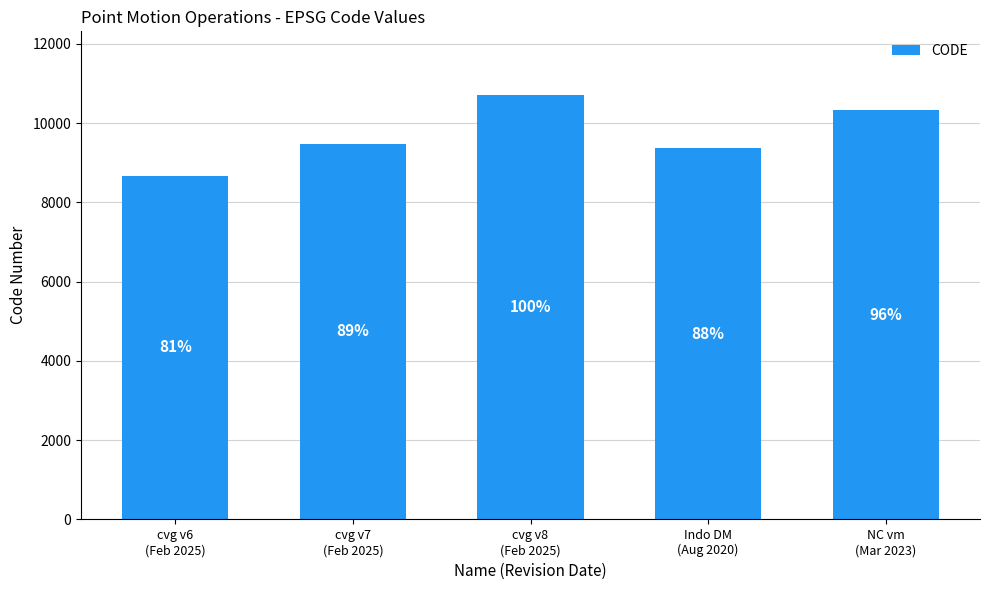

What is the sum of the values at NC vm
(Mar 2023) and cvg v6
(Feb 2025)?

18999